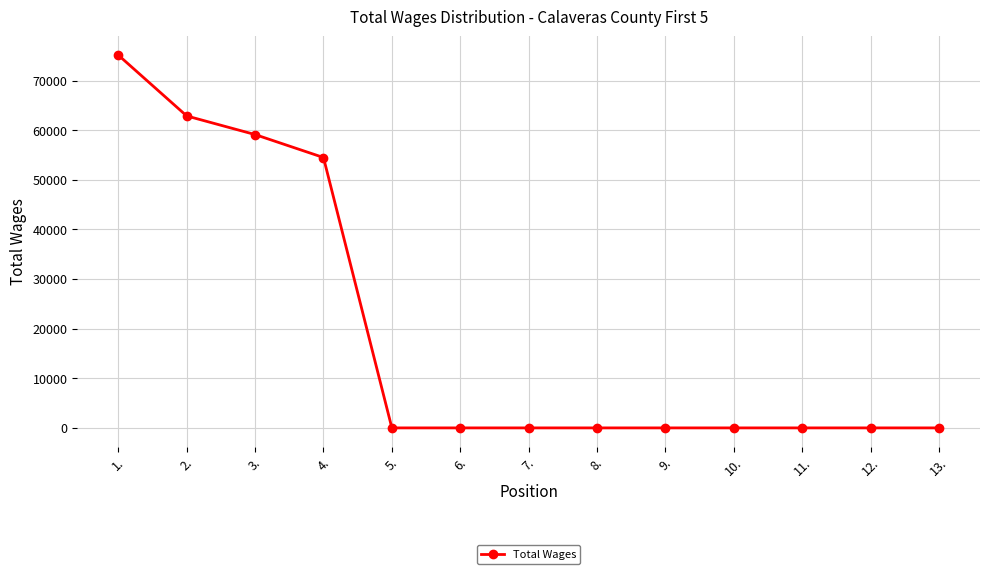

How many series are shown in this chart?

1